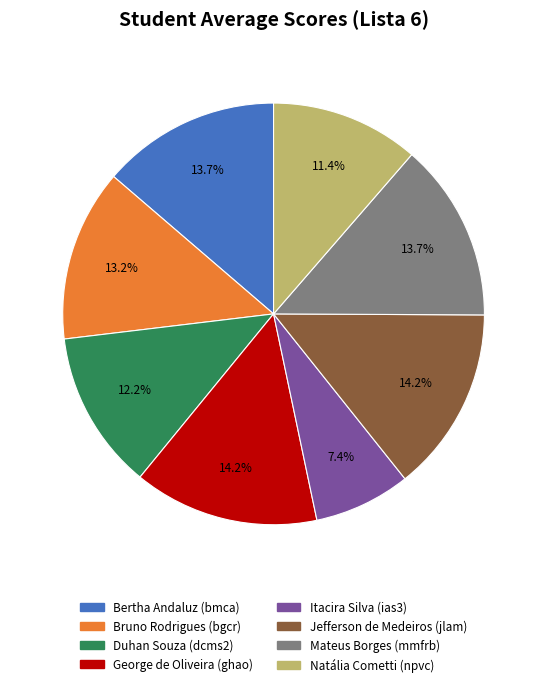

Is there any slice that represents more than half of the pie?

No